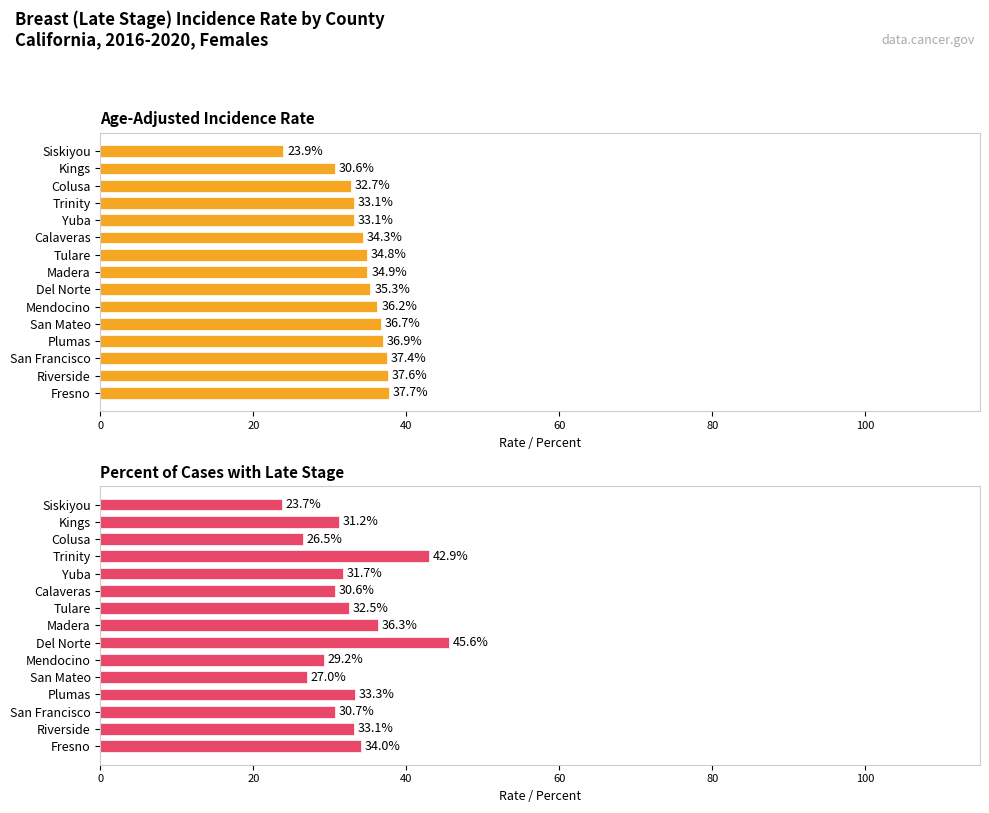

What is the difference between the maximum and minimum values in the Percent of Cases with Late Stage series?

21.9